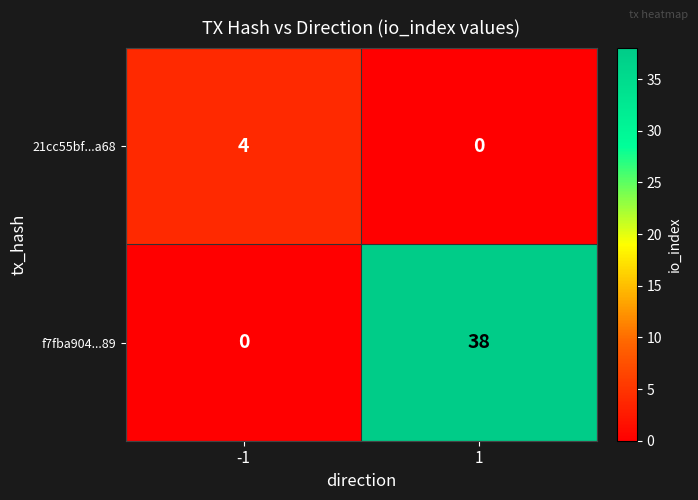

How many data points does each series have?

2